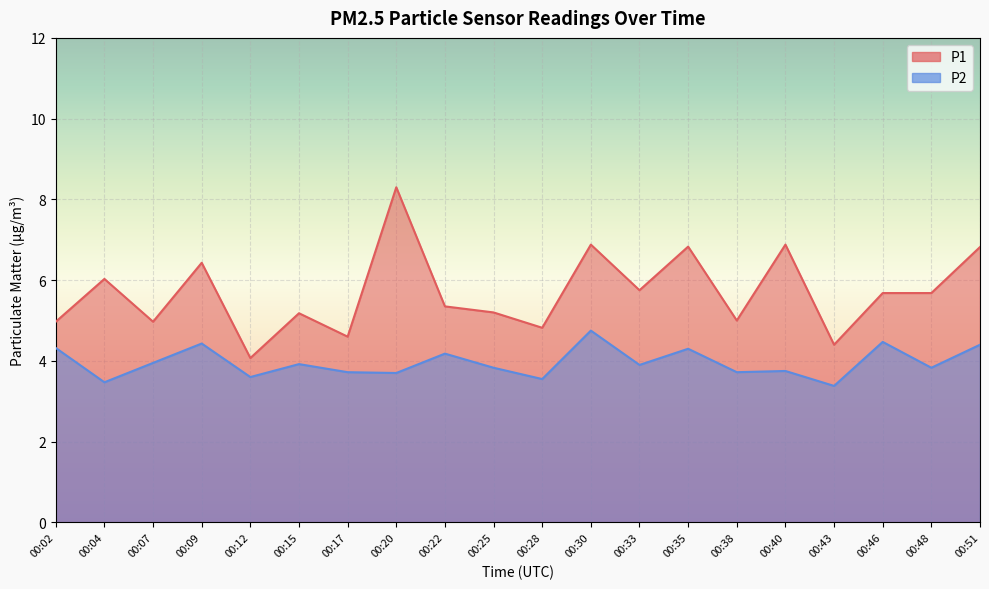

Is it true that P1 equals 3.3 at 00:25?

False